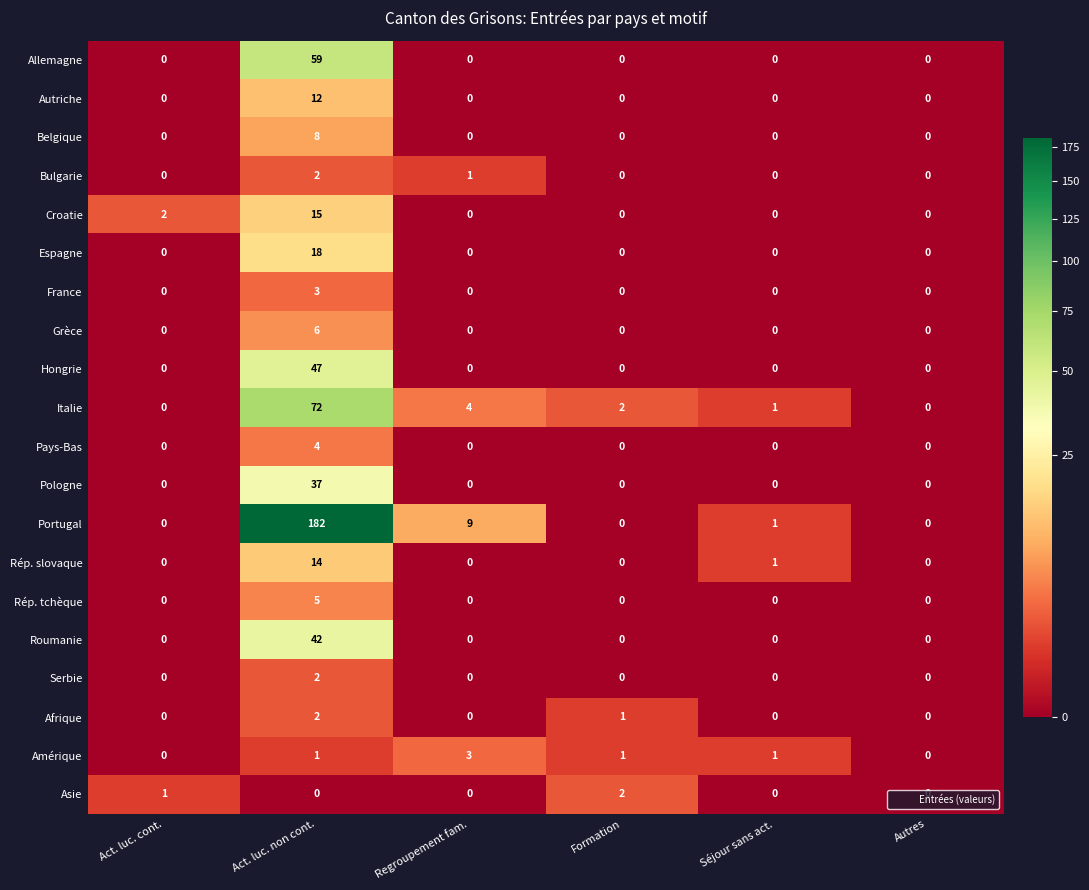

What is the maximum value shown in the chart?

182